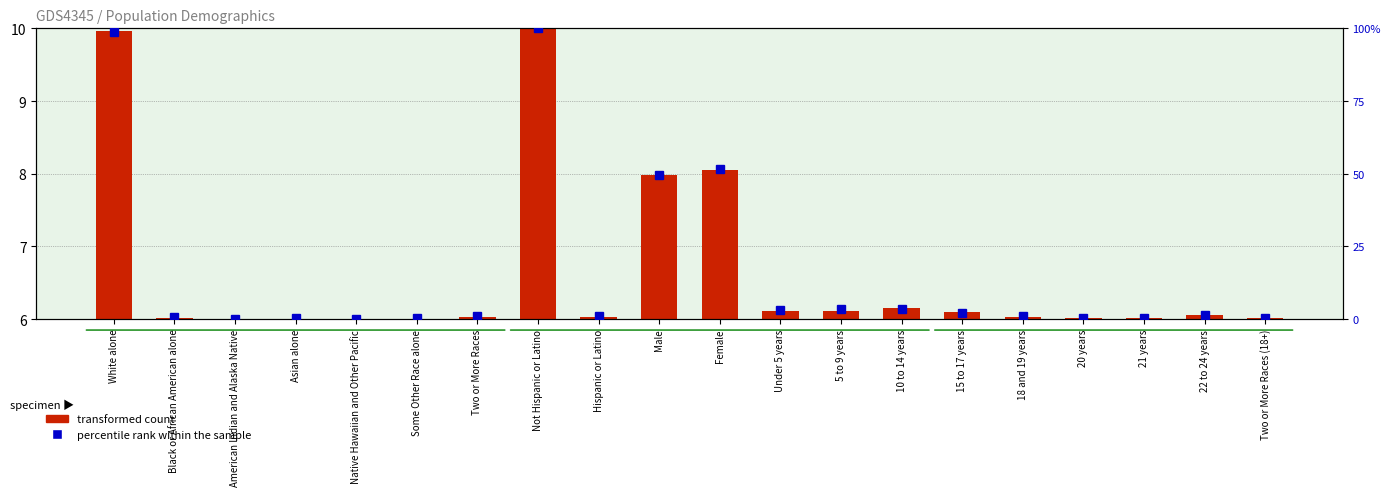

How many categories are shown in the chart?

20